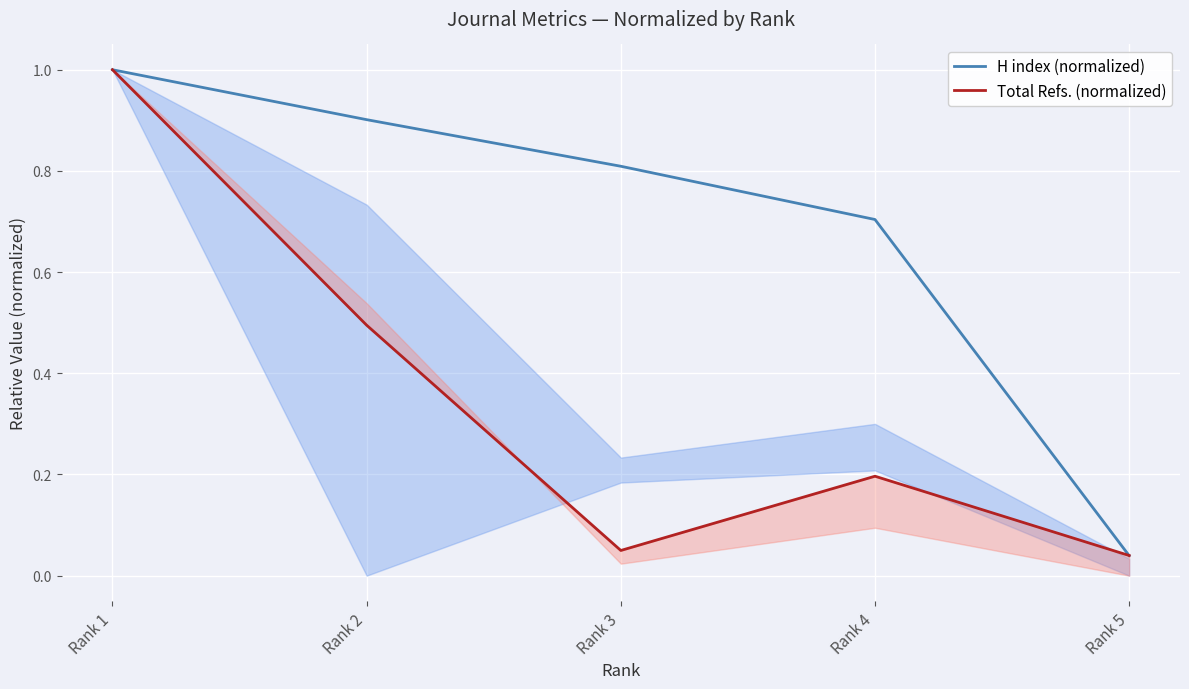

Between which two adjacent categories do Total Refs. (normalized) and H index (normalized) first intersect?

Rank 4 and Rank 5